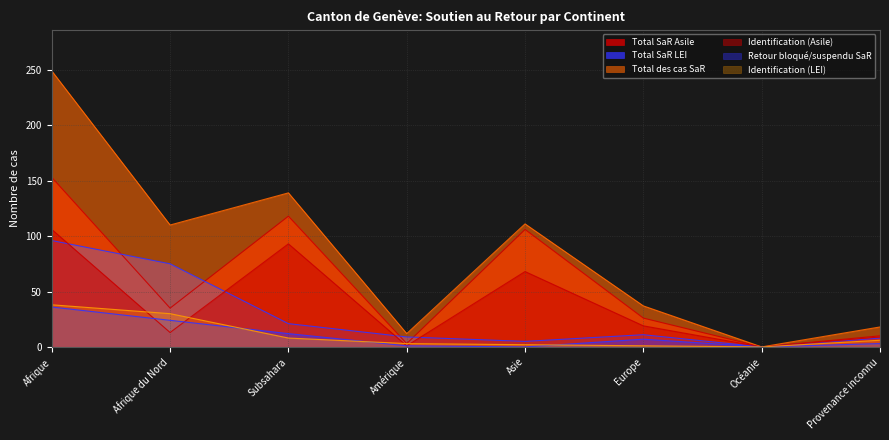

In Total des cas SaR, how many points are lower than both neighbors (excluding endpoints)?

3